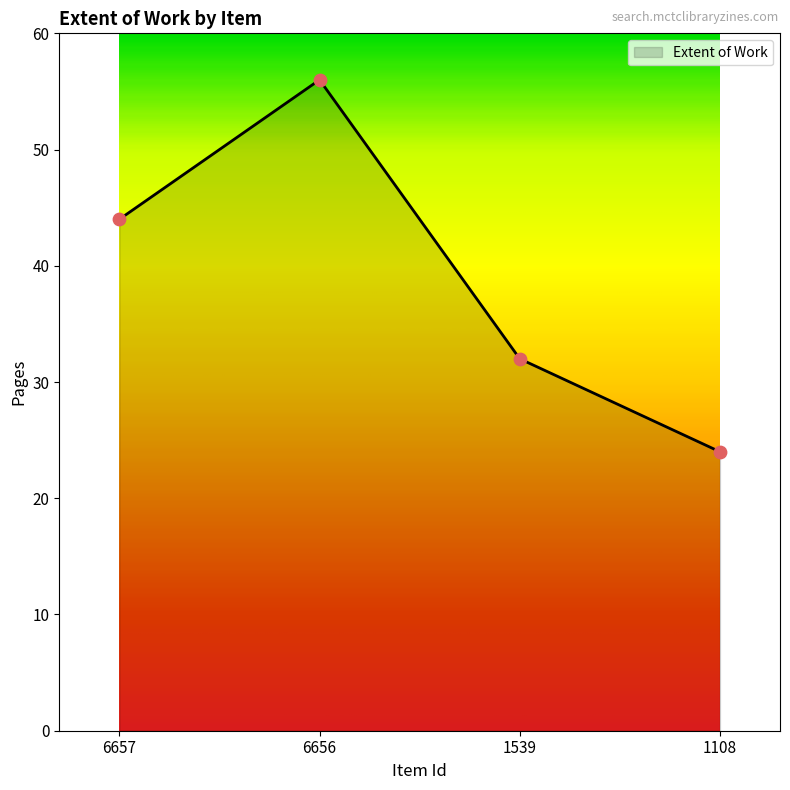

Between 1108 and 6657, which is larger?

6657